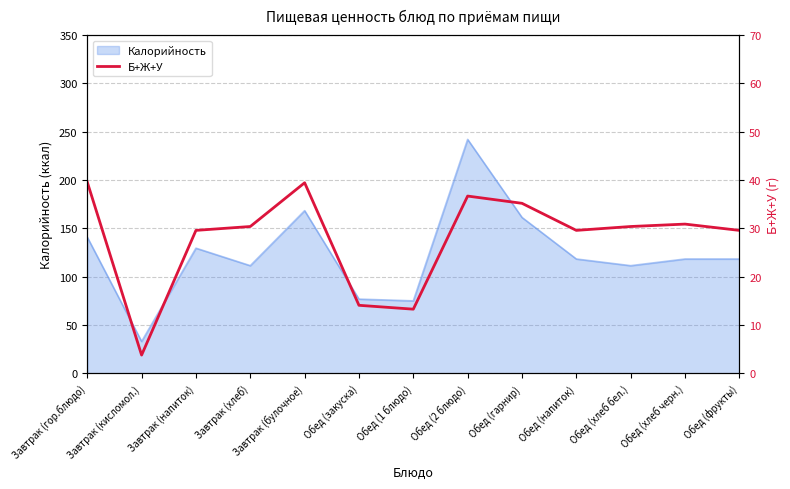

Is it true that the value at Завтрак (кисломол.) is 6.7?

False